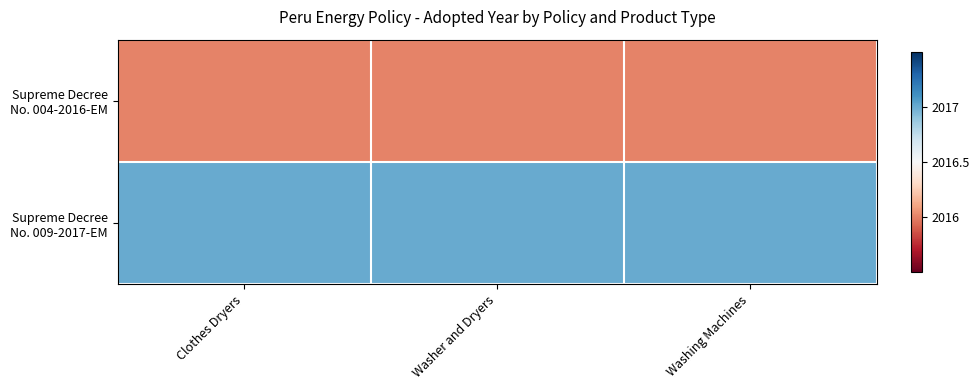

How many series are shown in this chart?

2